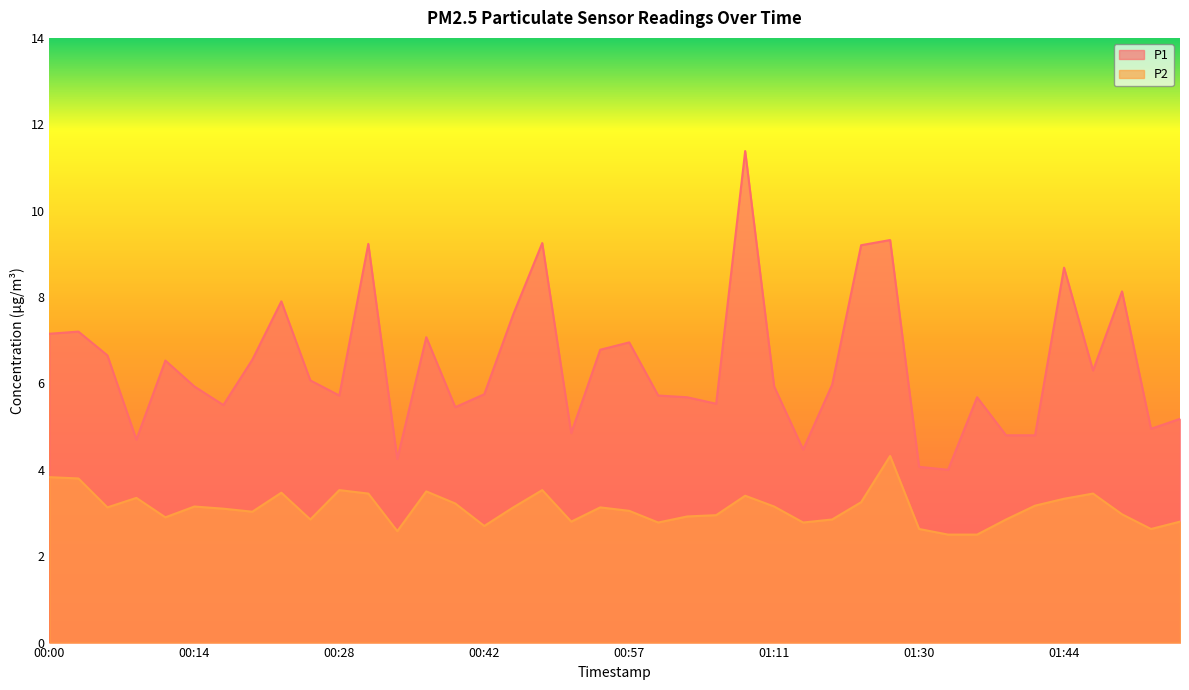

What is the average value of the P2 series?

3.1